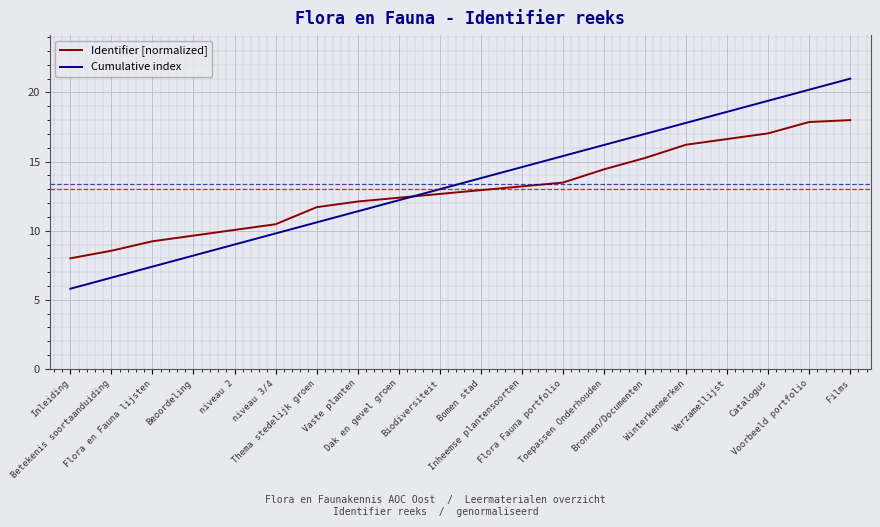

Is this an area chart (filled region under the line)?

No